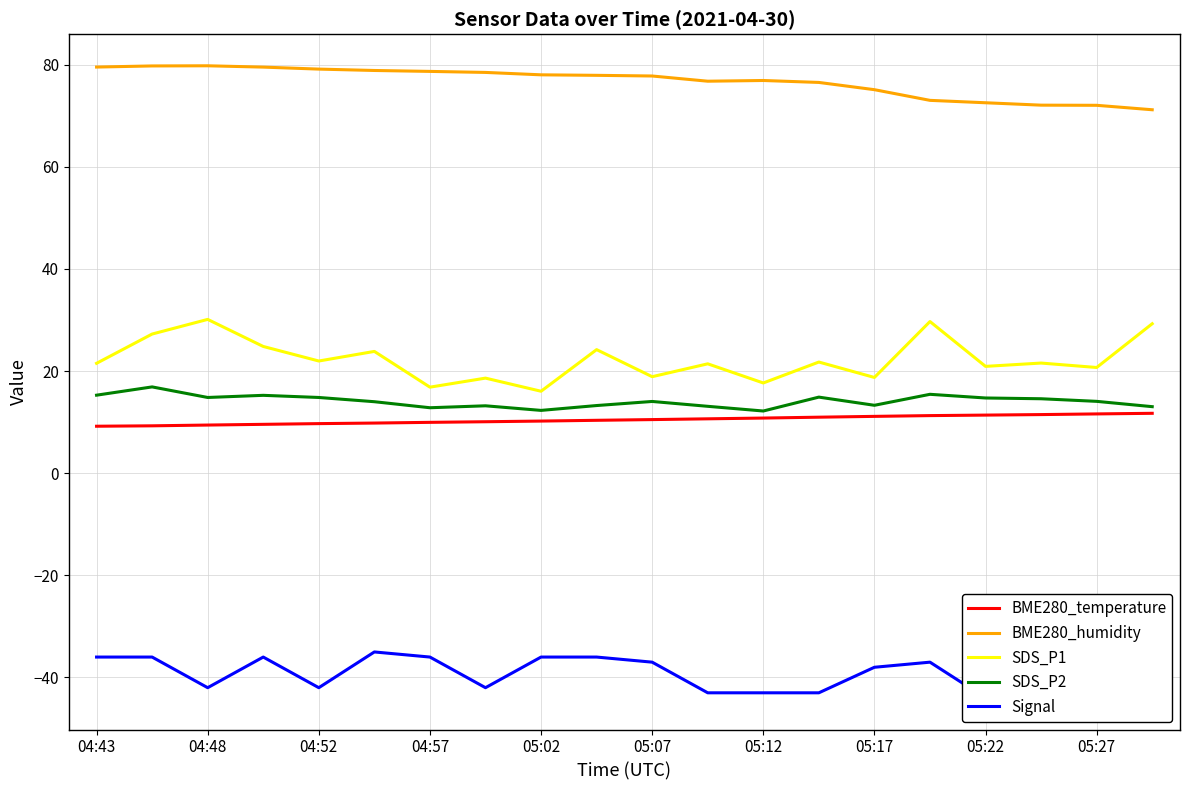

Which series has the largest total across all categories?

BME280_humidity